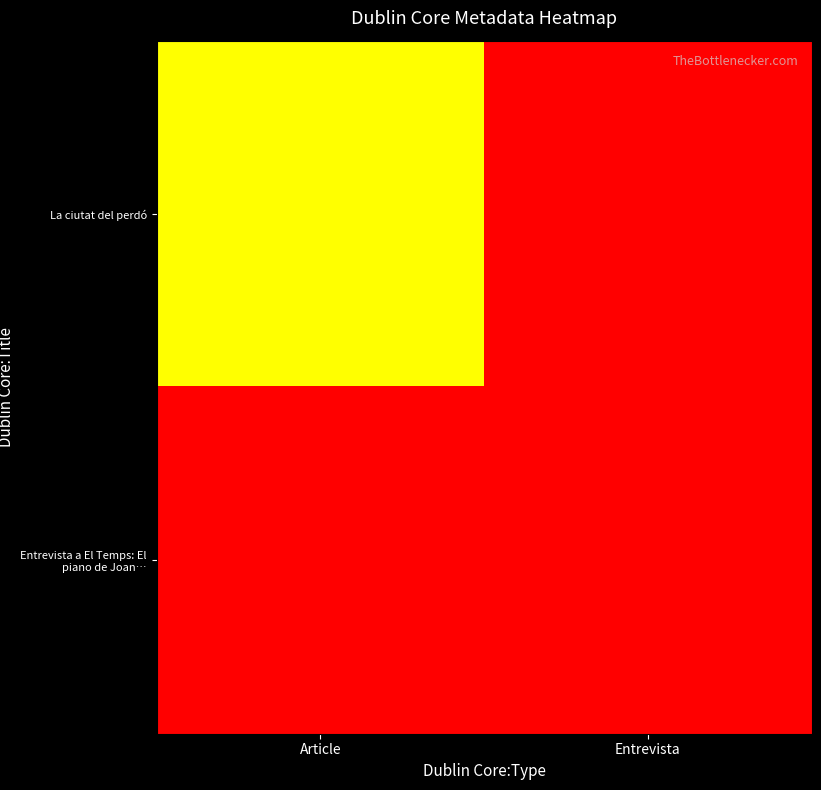

Which has a higher value, Entrevista or Article?

Article